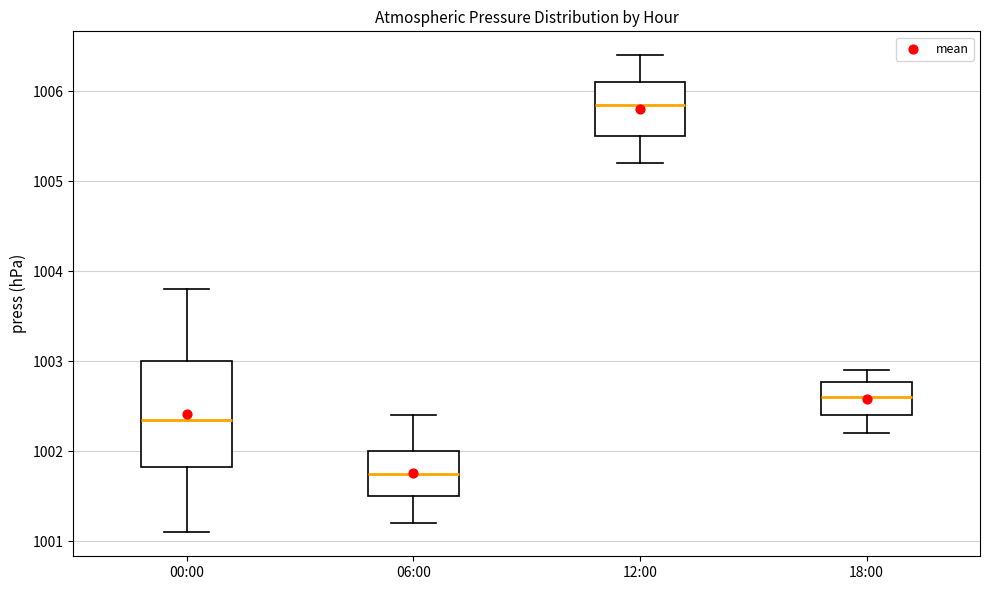

Reading left to right, transcribe this box plot: for each box, give where its median line is, the range the box spans, and where its two whiskers end, as read against the y-axis. The values are not printed on the chart, so give them approximately, as read against the axis.

00:00: median 1002.4, box 1001.8 to 1003.0, whiskers 1001.1 to 1003.8
06:00: median 1001.8, box 1001.5 to 1002.0, whiskers 1001.2 to 1002.4
12:00: median 1005.9, box 1005.5 to 1006.1, whiskers 1005.2 to 1006.4
18:00: median 1002.6, box 1002.4 to 1002.8, whiskers 1002.2 to 1002.9